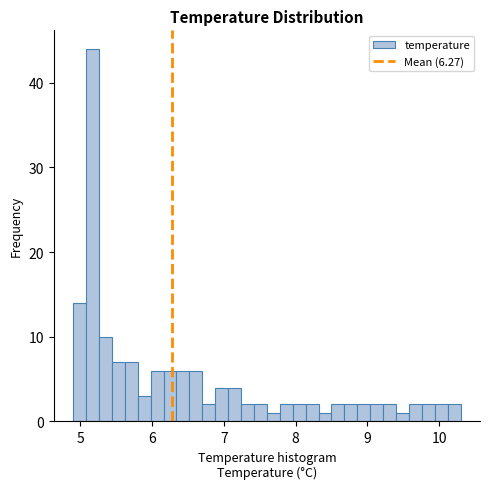

Read against the x-axis, roughly where is the centre of the tallest bar?

5.2